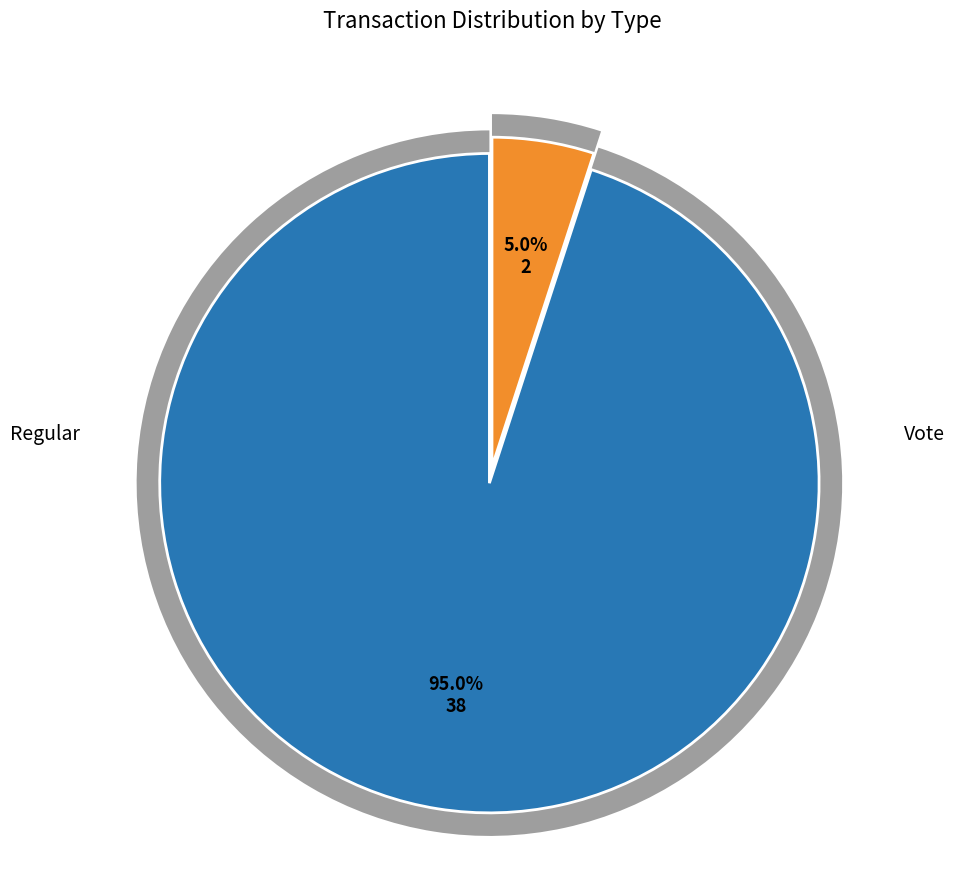

How many segments does this pie chart have?

2